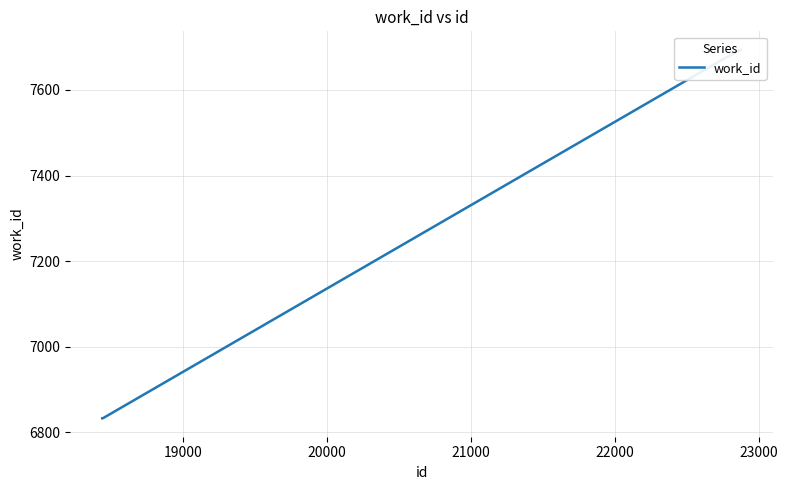

How many lines are shown in the chart?

1